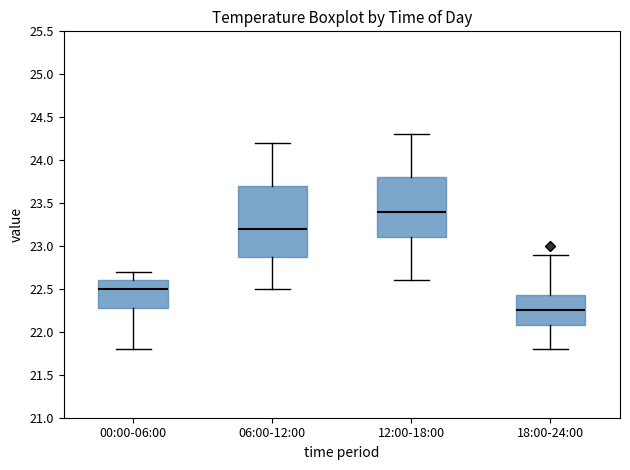

Reading left to right, read every box against the y-axis: the position of its median line, the range the box covers, and the ends of its whiskers. The values are not printed on the chart, so give them approximately, as read against the axis.

00:00-06:00: median 22.50, box 22.30 to 22.60, whiskers 21.80 to 22.70
06:00-12:00: median 23.20, box 22.90 to 23.70, whiskers 22.50 to 24.20
12:00-18:00: median 23.40, box 23.10 to 23.80, whiskers 22.60 to 24.30
18:00-24:00: median 22.25, box 22.10 to 22.45, whiskers 21.80 to 22.90